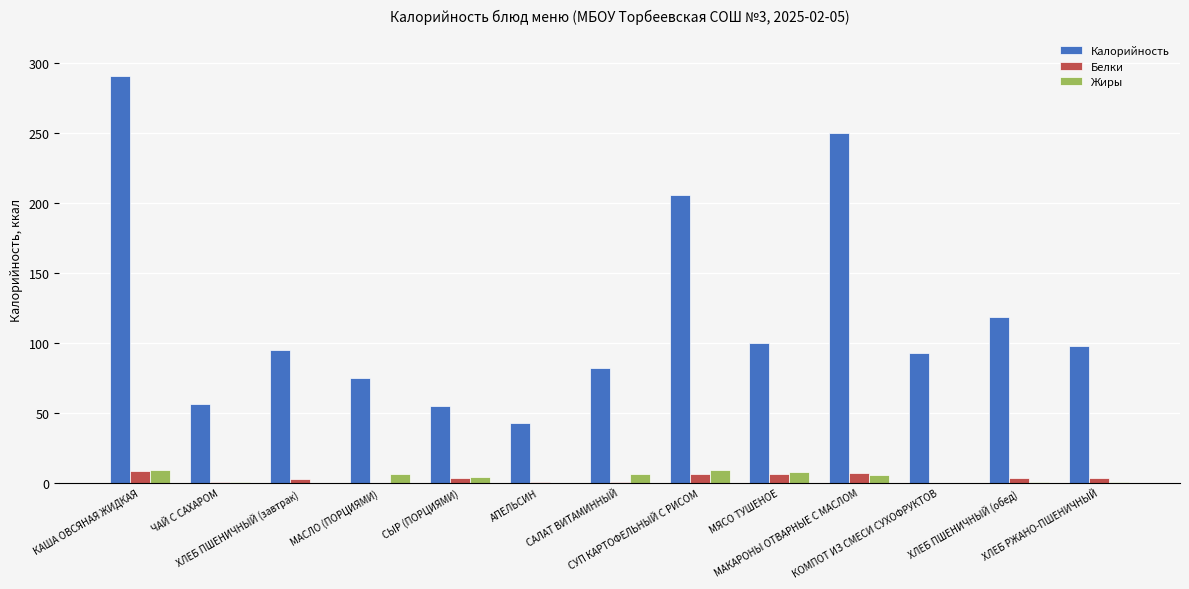

What is the maximum value shown in the chart?

290.6